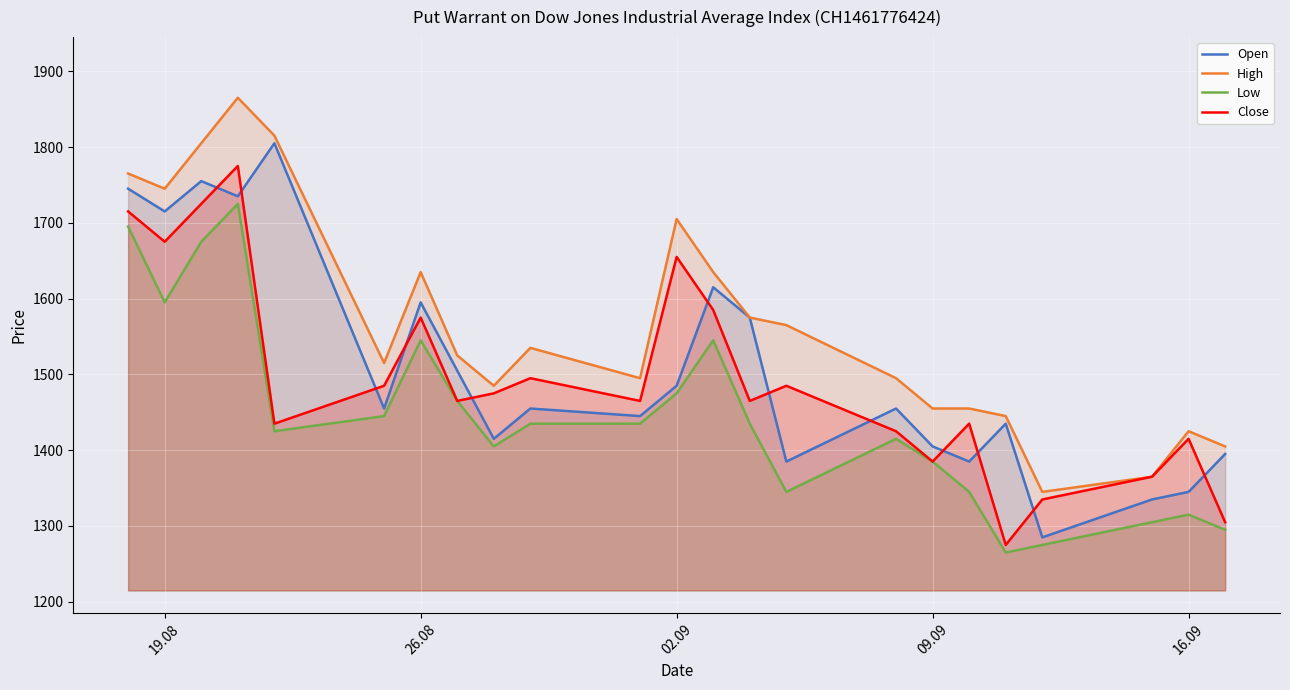

How many lines are shown in the chart?

4